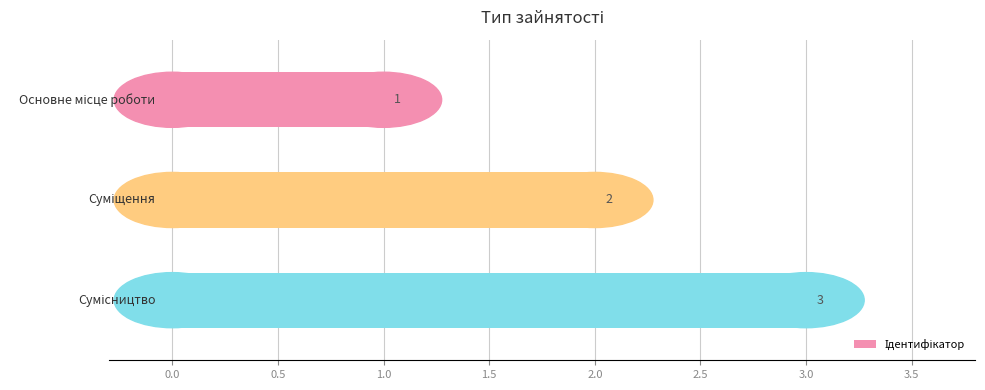

How many distinct data groups are displayed?

1